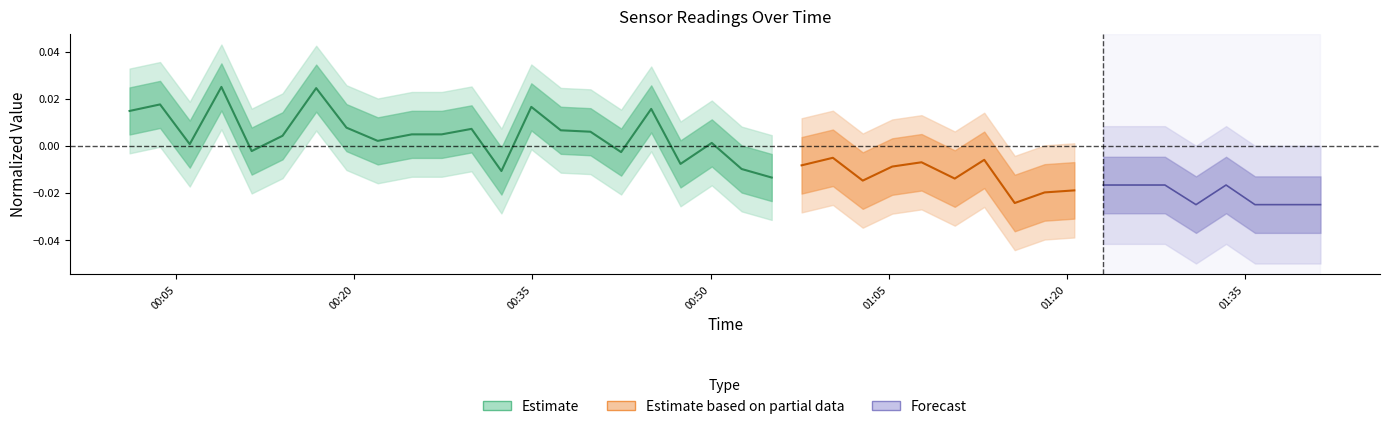

Is this an area chart (filled region under the line)?

No